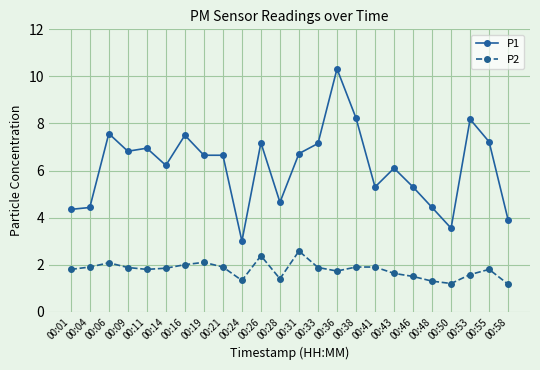

True or false: P2 and P1 intersect in this chart.

False